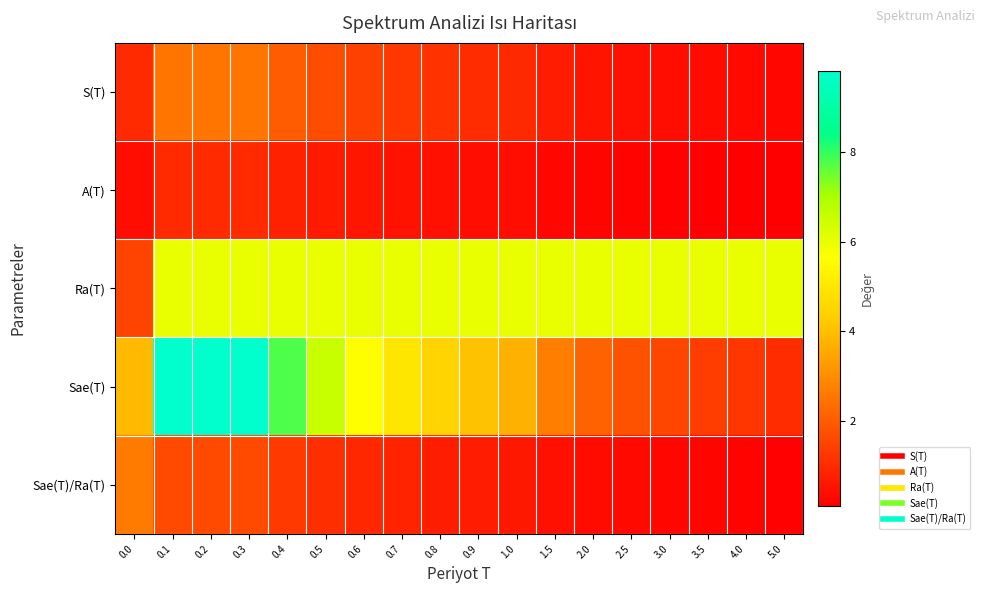

What is the spread (max minus min) of values at 4.0?

5.9